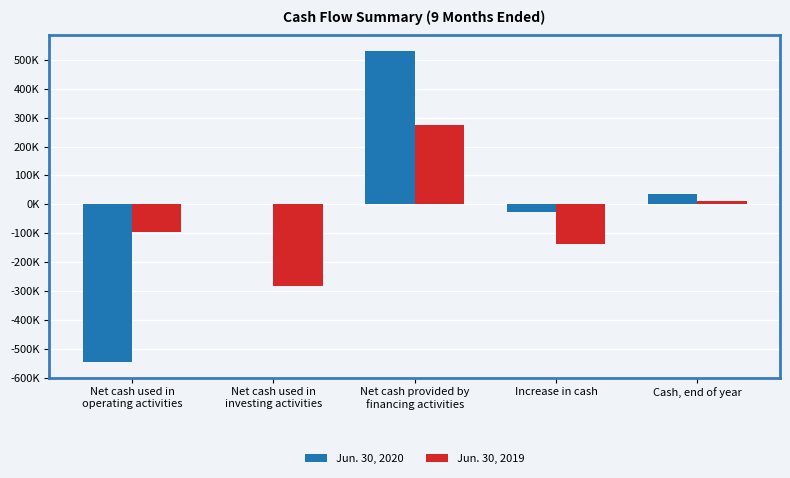

At which label is Jun. 30, 2020 closest to -7958?

Net cash used in
investing activities